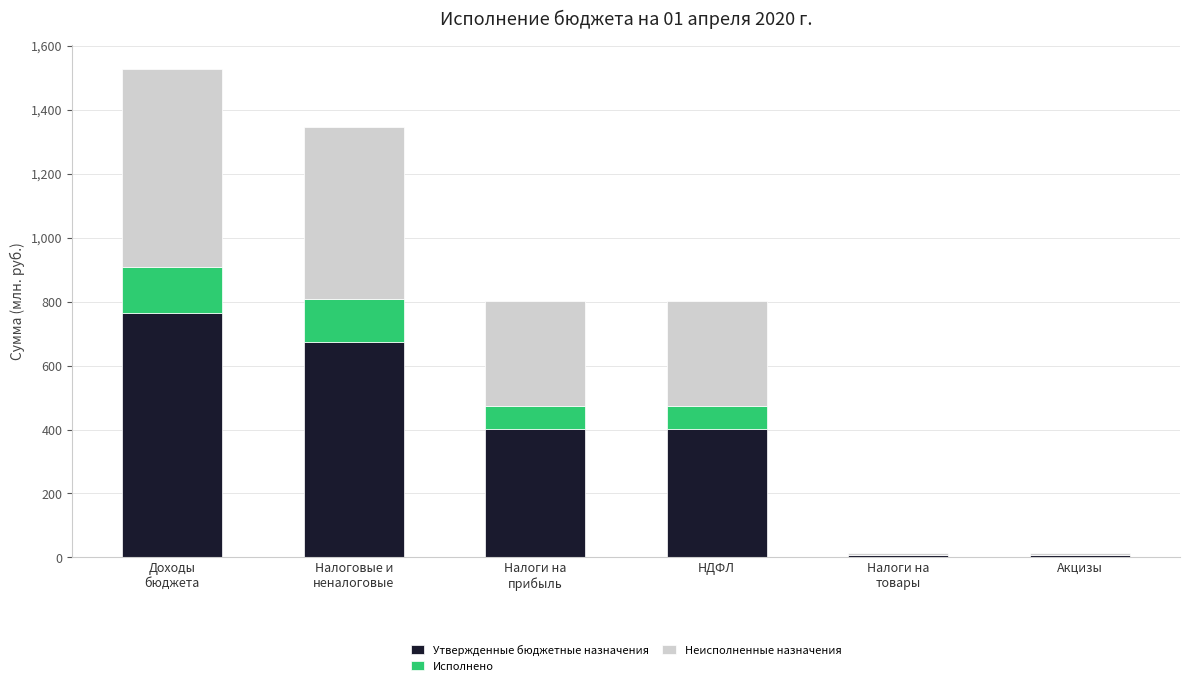

True or false: Утвержденные бюджетные назначения has a value of 401.6 at НДФЛ.

True